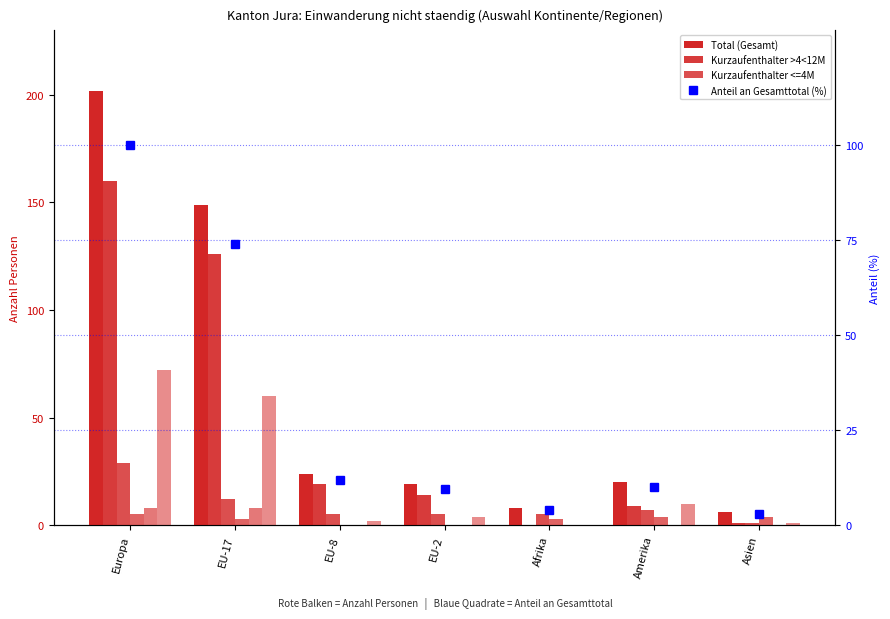

At which label does Frauen reach its peak?

Europa